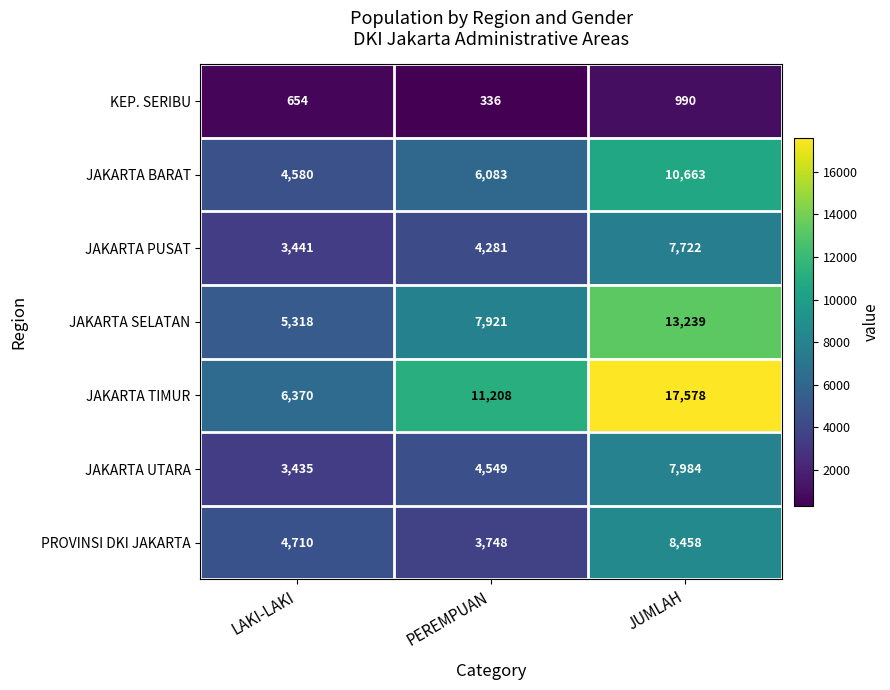

Where is PROVINSI DKI JAKARTA nearest to the value 6103?

LAKI-LAKI